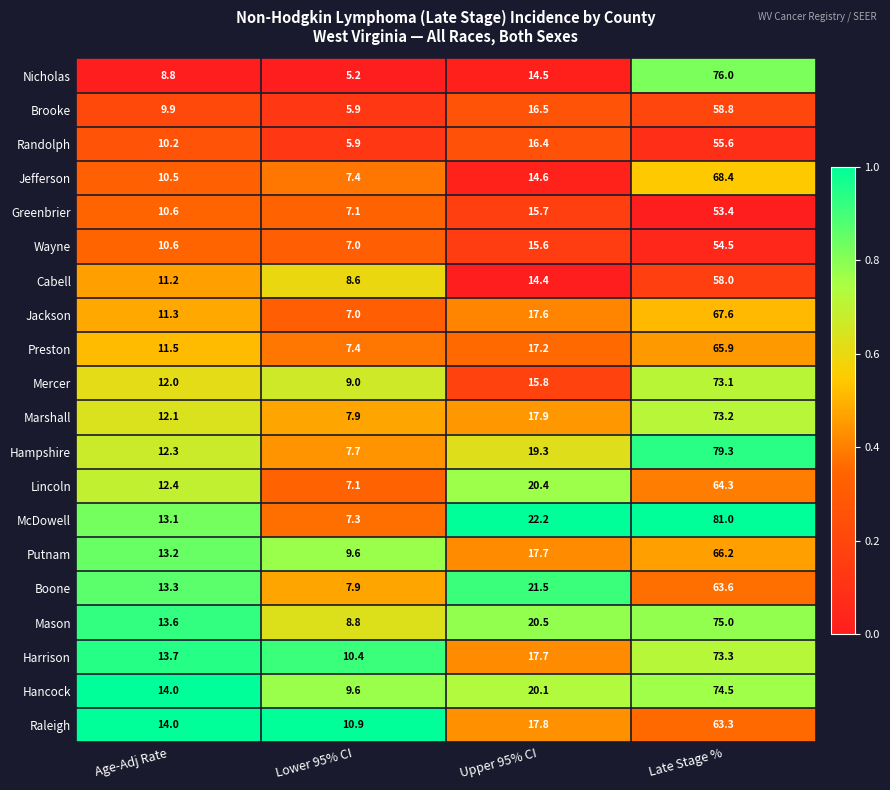

Where is Wayne nearest to the value 30?

Upper 95% CI